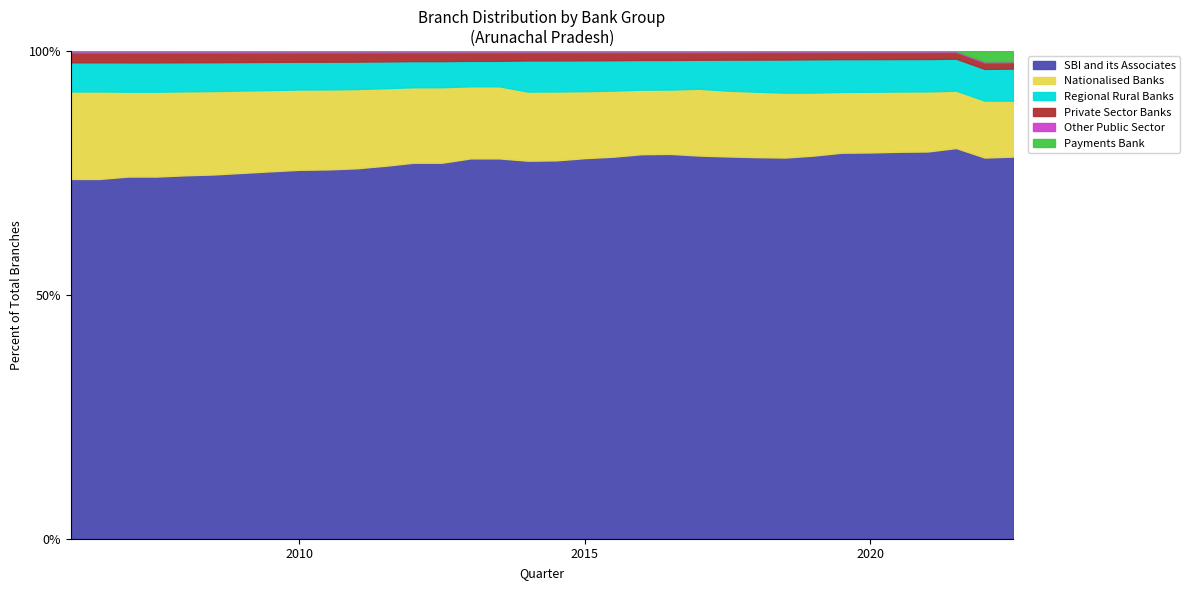

What is the minimum value for SBI and its Associates?

73.8